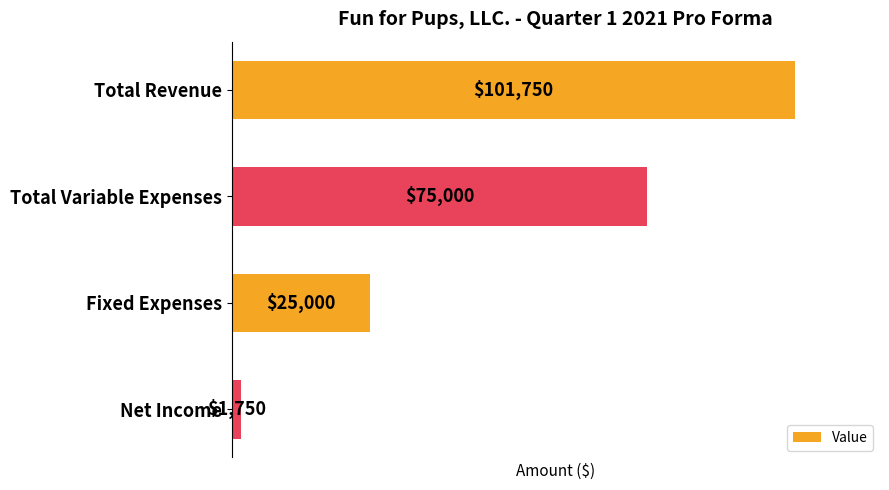

The value at Total Revenue is 101750. True or false?

True